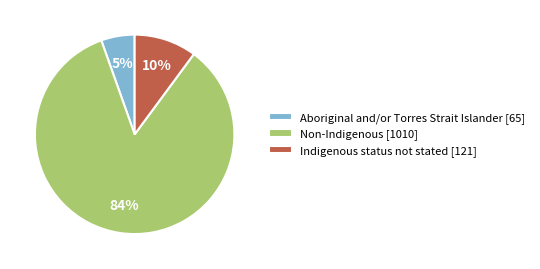

To the nearest percent, what is the difference between the Aboriginal and/or Torres Strait Islander and Indigenous status not stated slice percentages?

5%